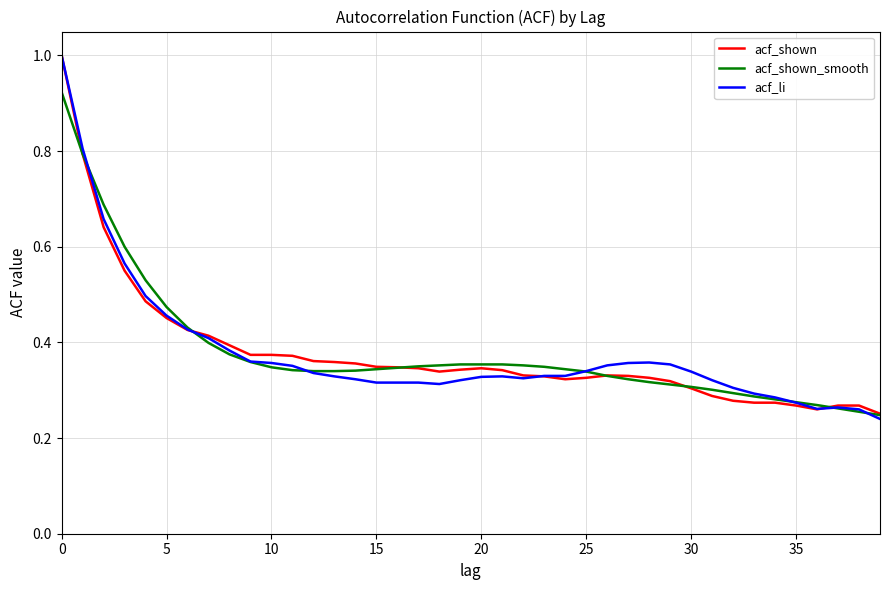

What is the greatest value displayed?

1.0